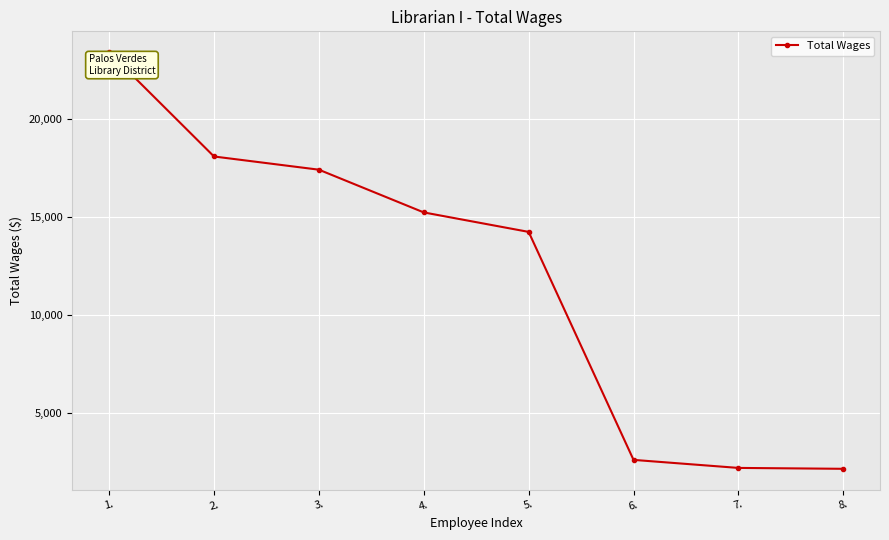

Where does the data first go above 15227?

1.